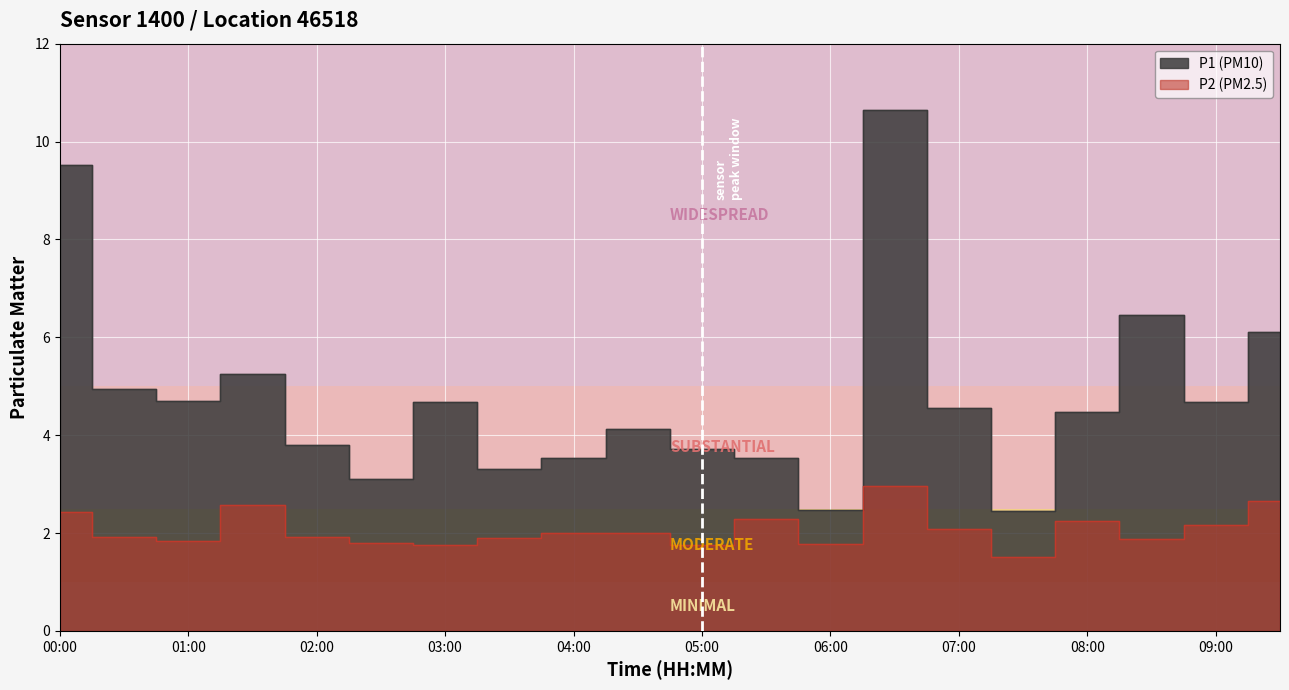

What is the lowest value of the P2 series?

1.5